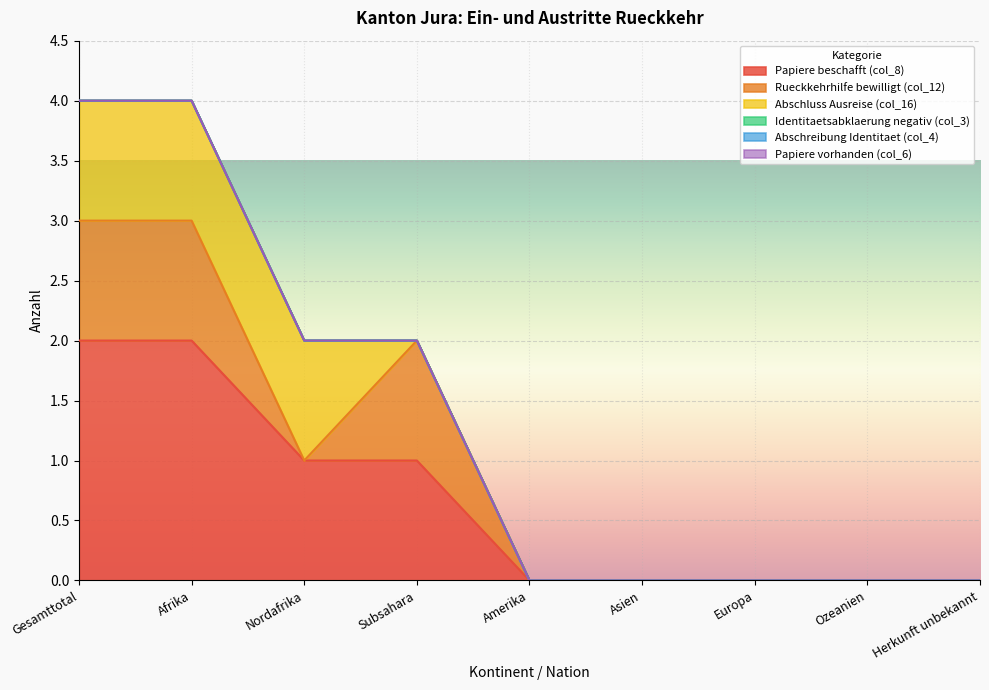

At which category is the sum across all series the highest?

Gesamttotal